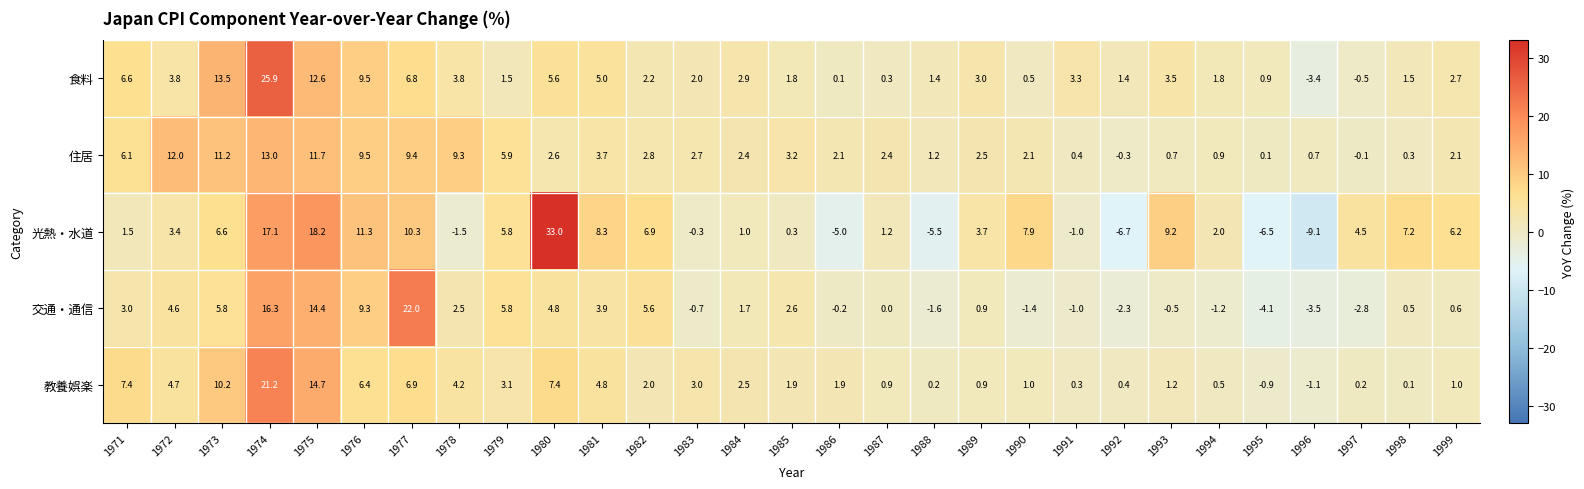

What is the total value across all series at 1999?

12.6